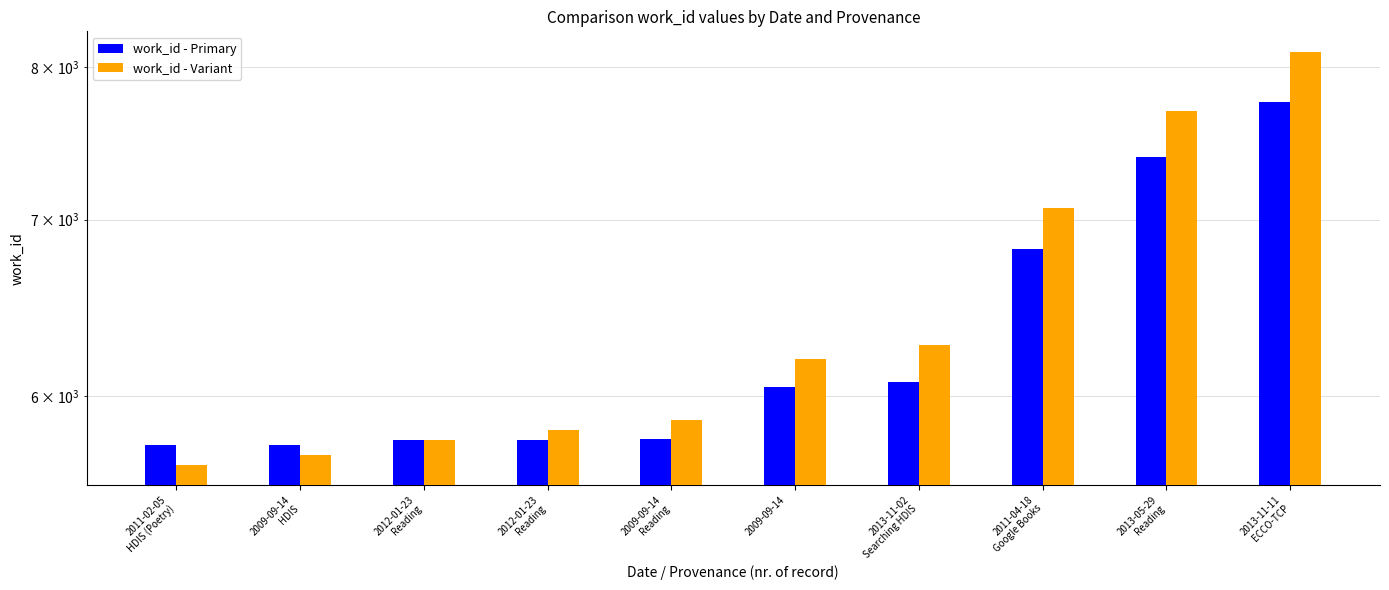

How many groups of bars are there?

10